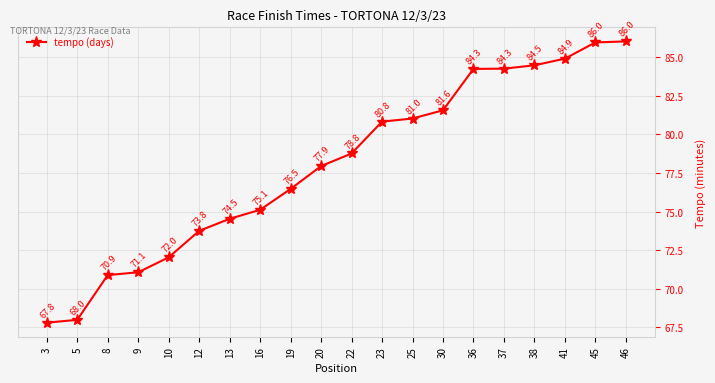

Count the number of categories in the chart.

20